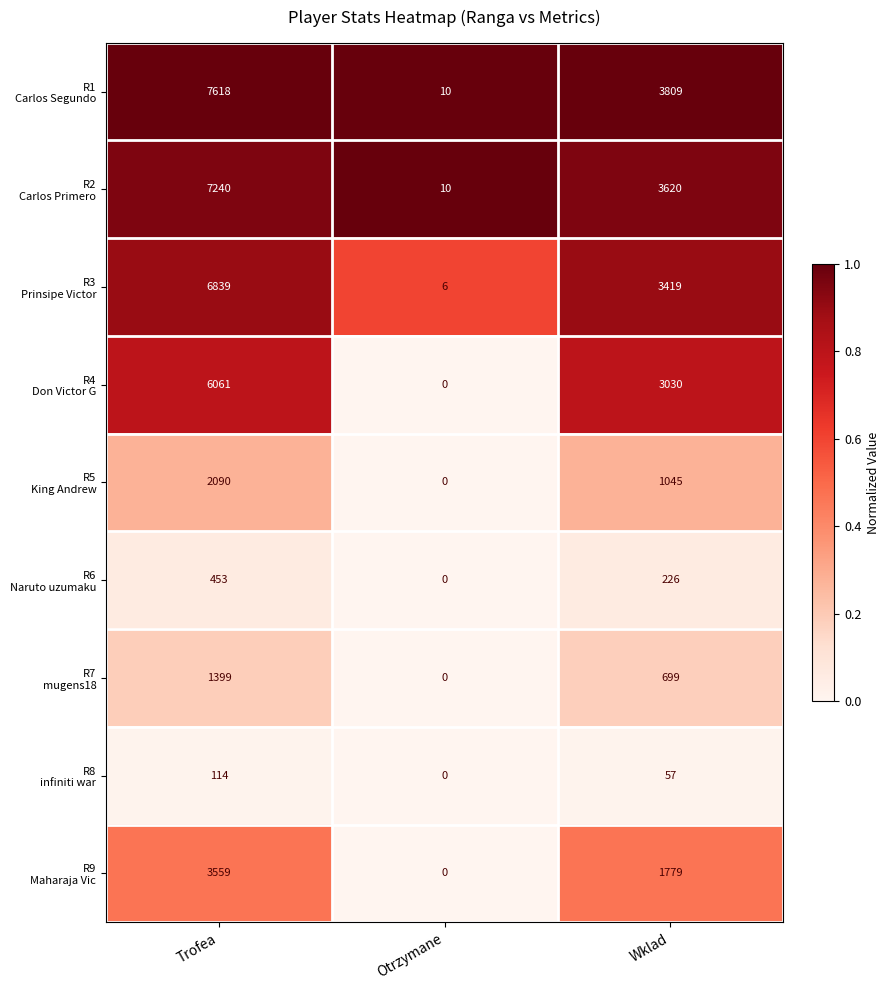

At which category does the chart reach its peak across all series?

Trofea